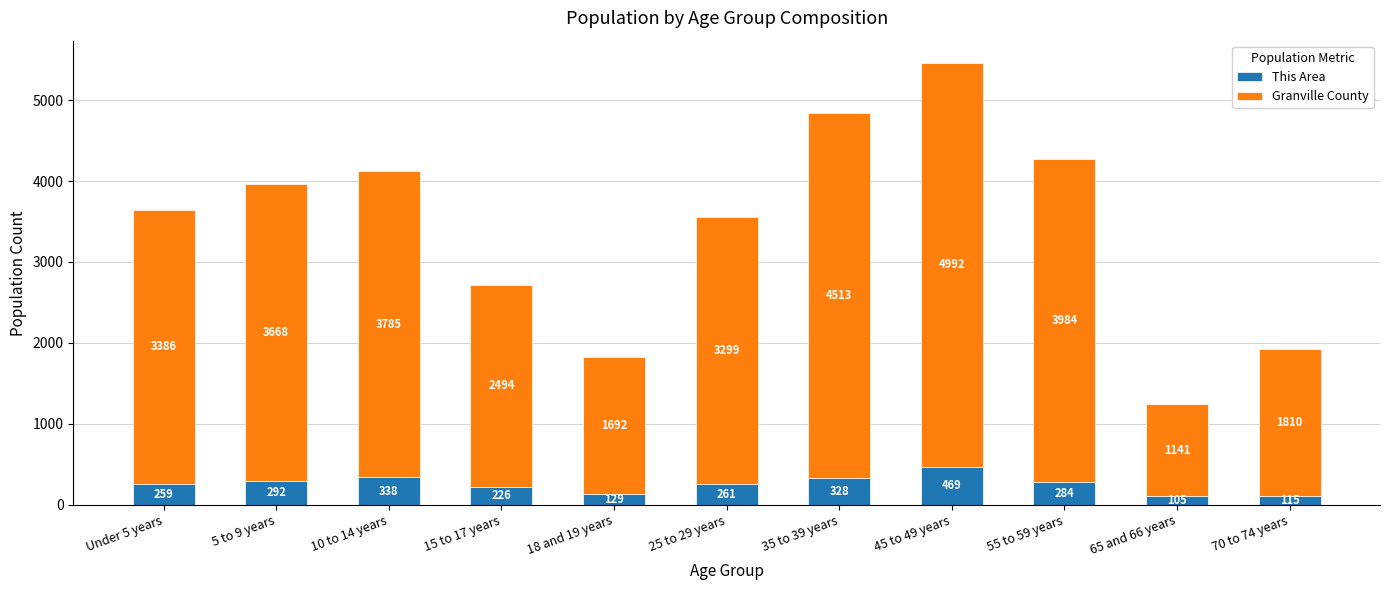

At which category is the sum across all series the highest?

45 to 49 years